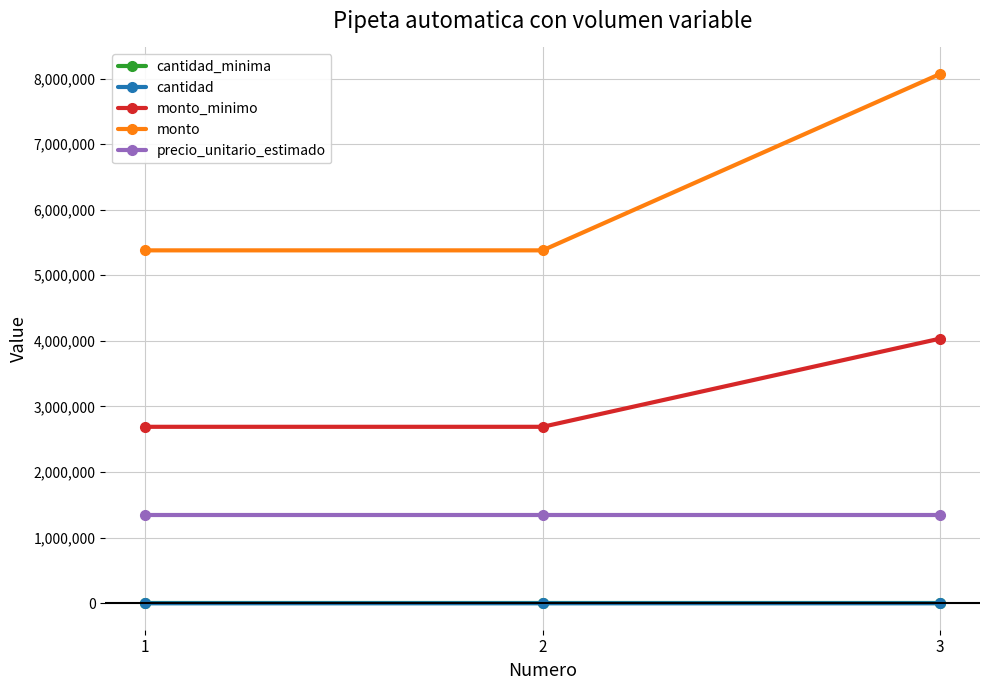

What are all the series names shown in the legend?

cantidad_minima, cantidad, monto_minimo, monto, precio_unitario_estimado